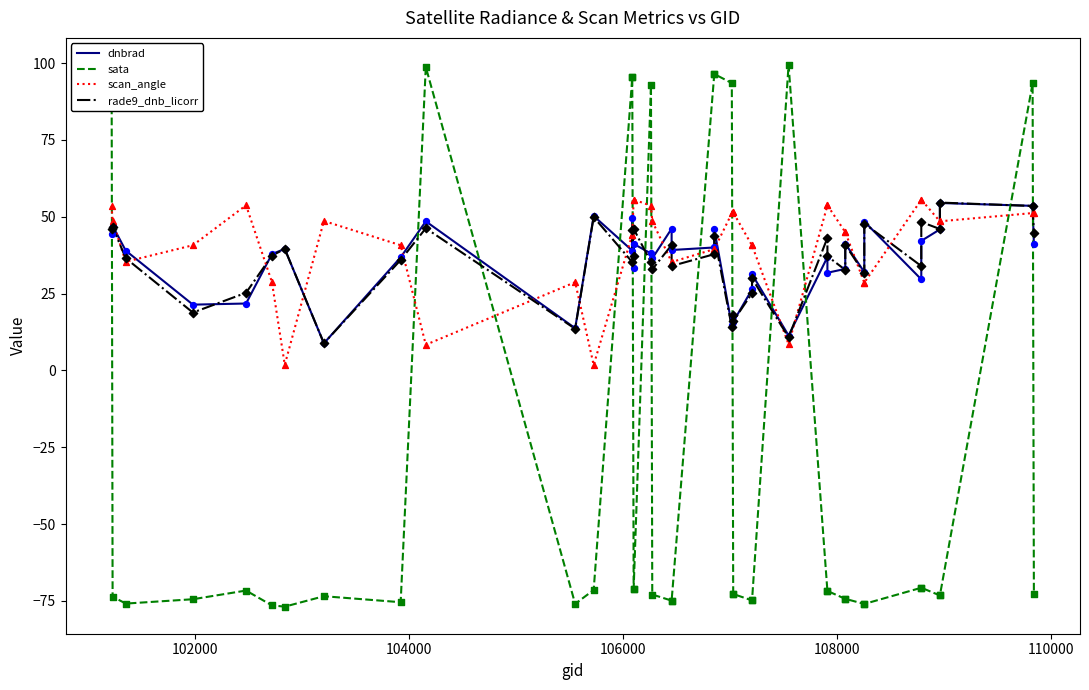

Which series has the largest Y range (max minus min)?

sata